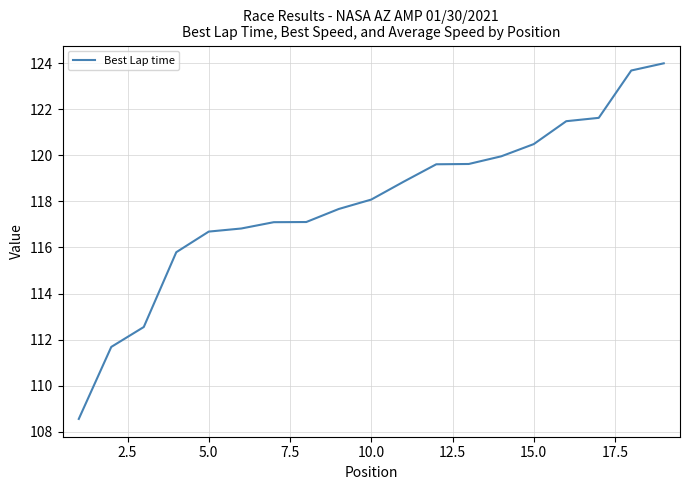

What is the maximum value shown in the chart?

124.0